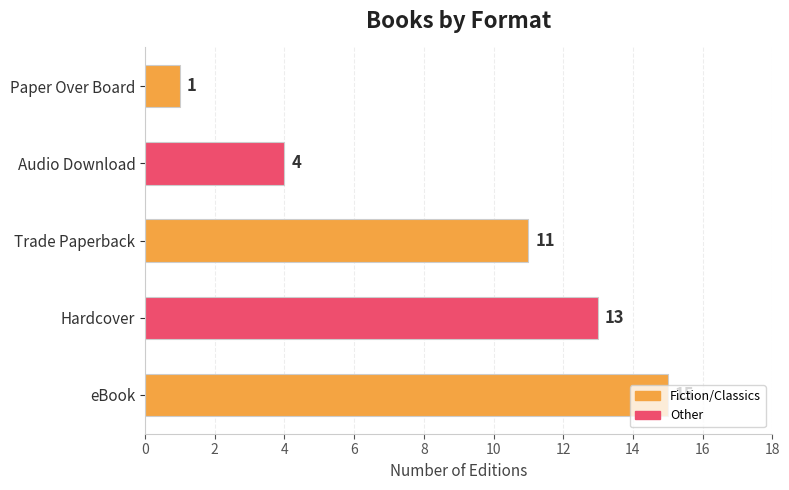

The chart shows a value of 10 at eBook. True or false?

False